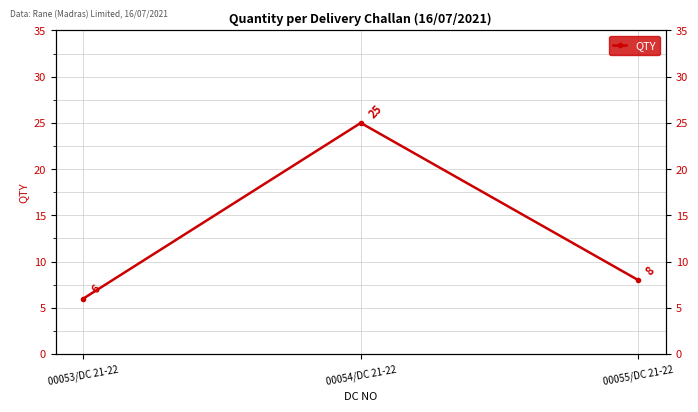

Approximately how many times larger is the value at 00054/DC 21-22 compared to 00055/DC 21-22?

3.1